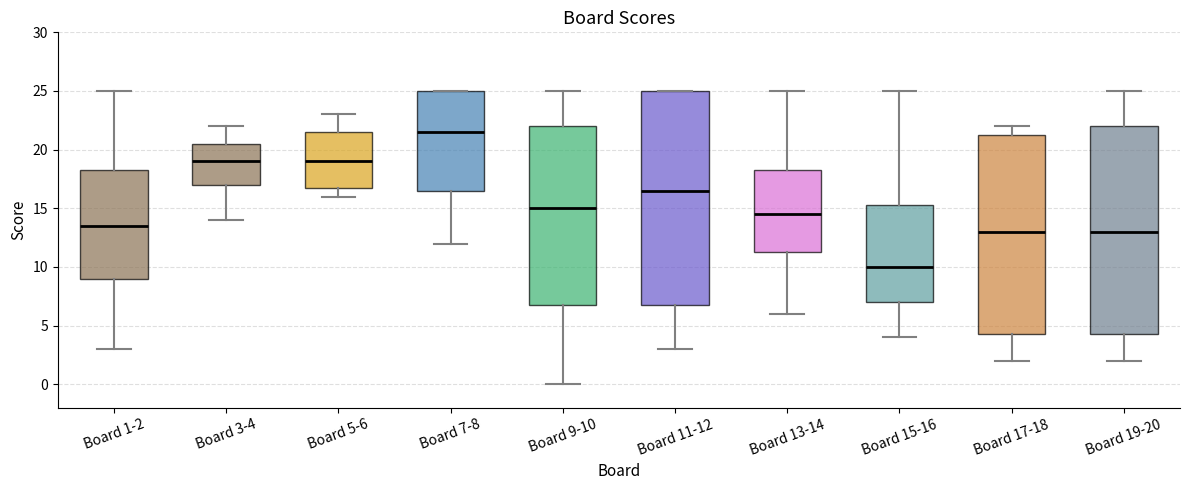

Where does the median line of the box for Board 1-2 sit on the y-axis? The values are not printed on the chart, so give them approximately, as read against the axis.

13.5